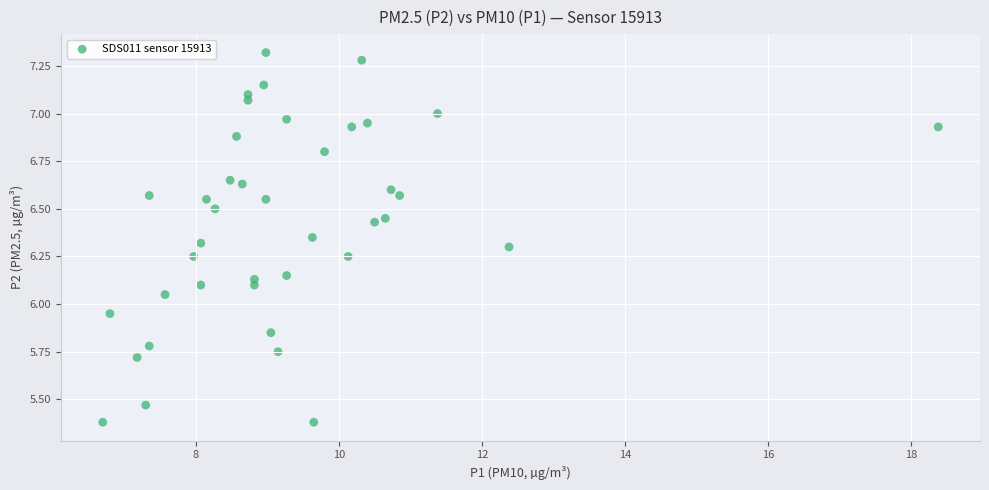

What is the range of X values (max minus min)?

11.7